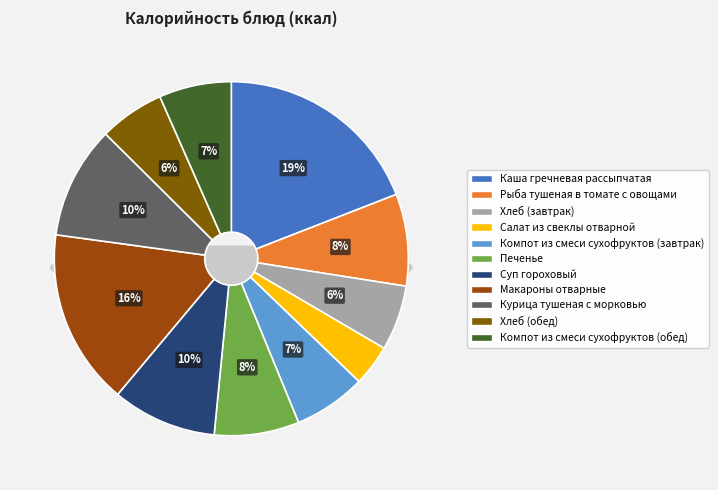

How many slices are in this pie chart?

11